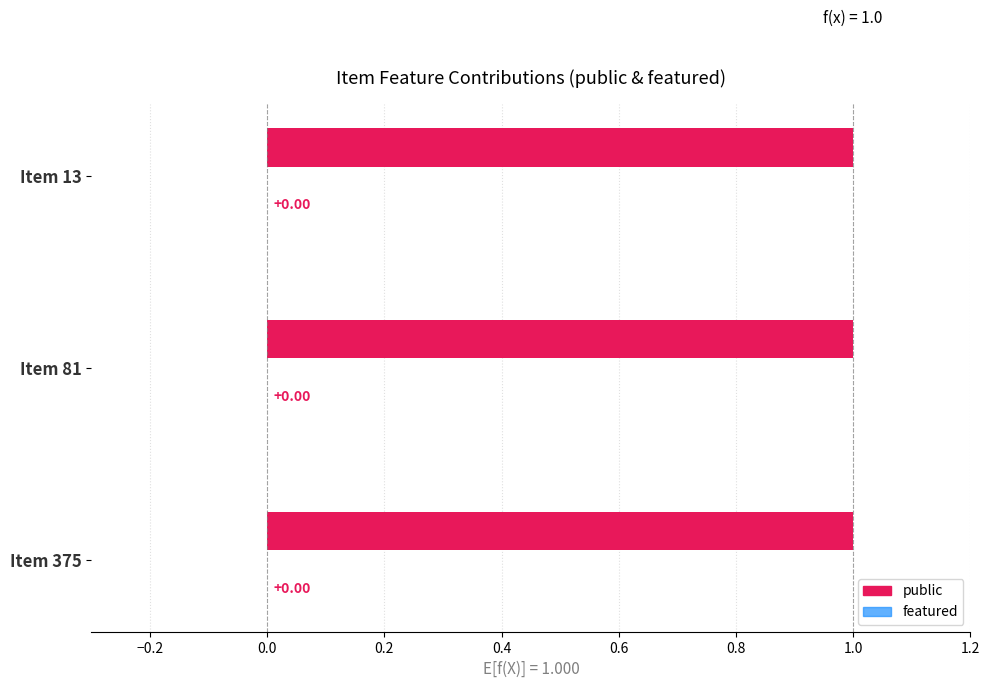

List the series in order of their overall mean, highest first.

public, featured